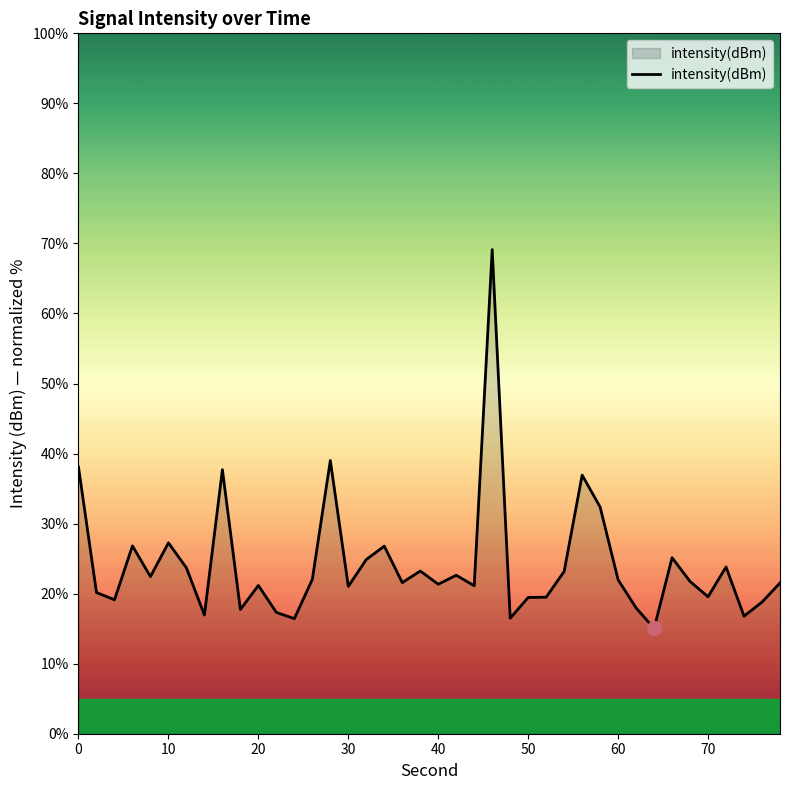

What is the maximum value shown in the chart?

69.1